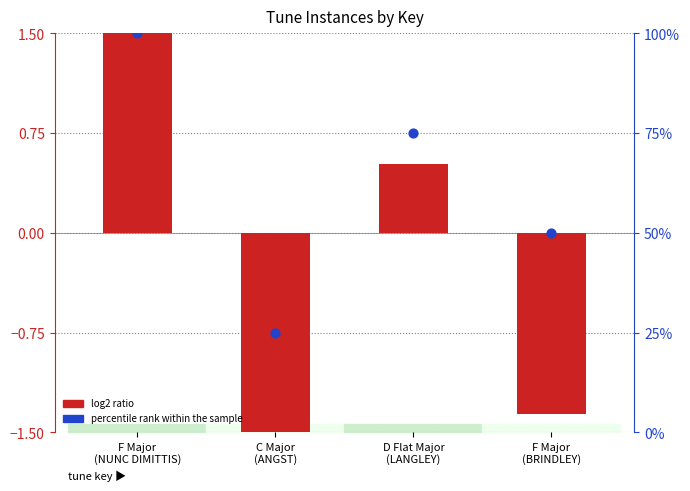

What is the total value across all series at C Major
(ANGST)?

23.1